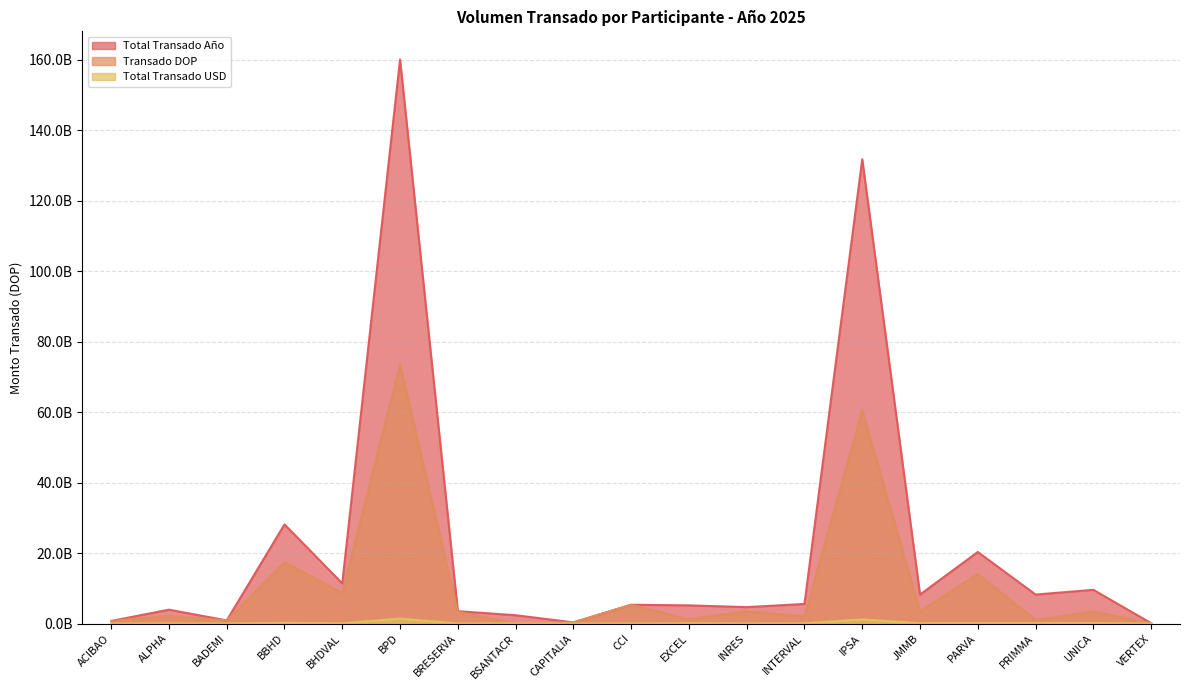

Is the value of Total Transado USD at ALPHA greater than the value of Transado DOP at PARVA?

No